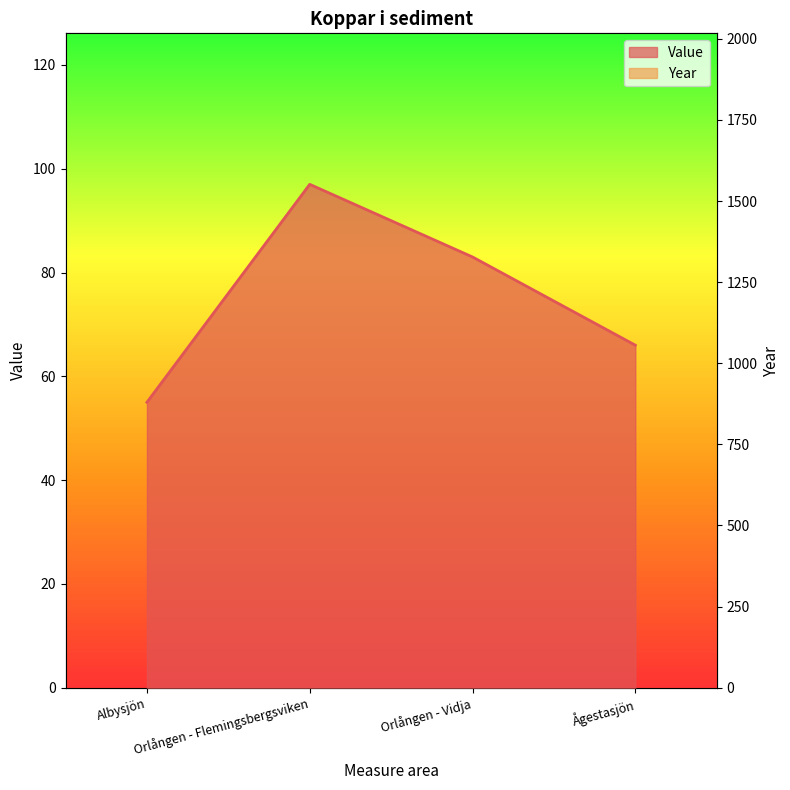

At which label does Value first exceed 83?

Orlången - Flemingsbergsviken